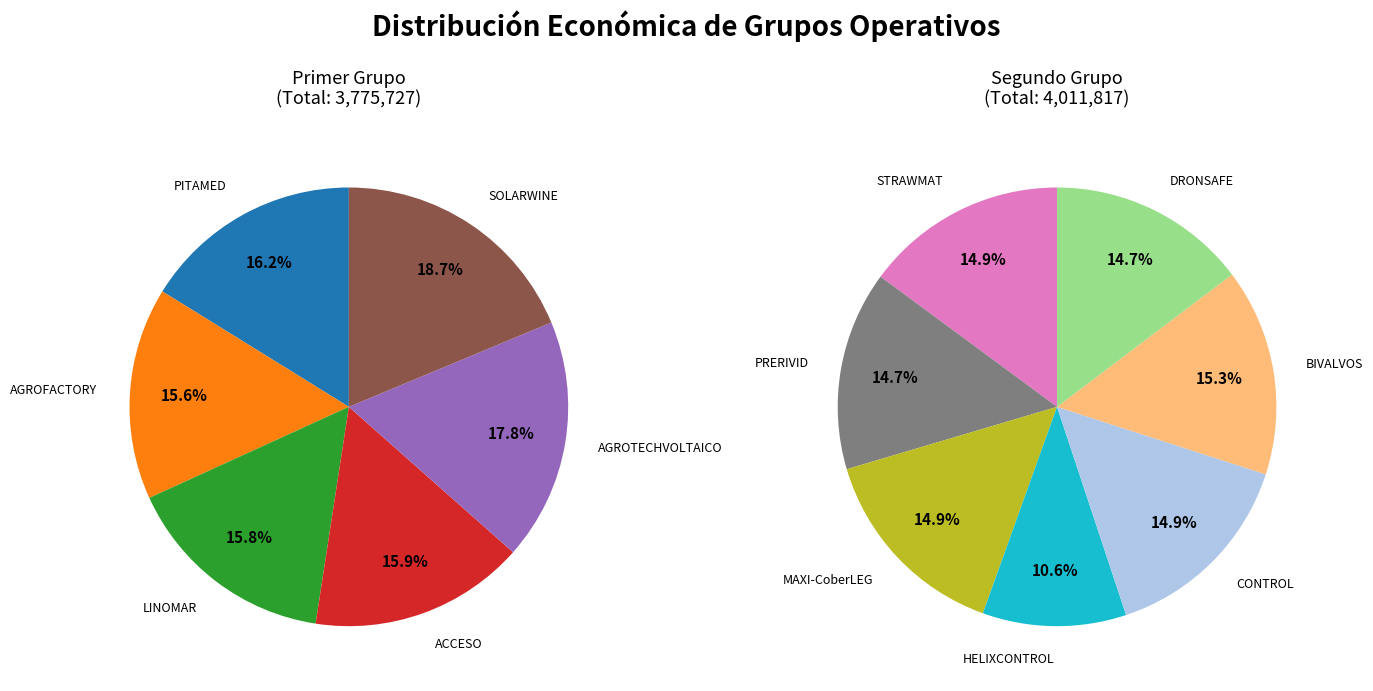

Which has a higher value, AGROTECHVOLTAICO or ACCESO?

AGROTECHVOLTAICO